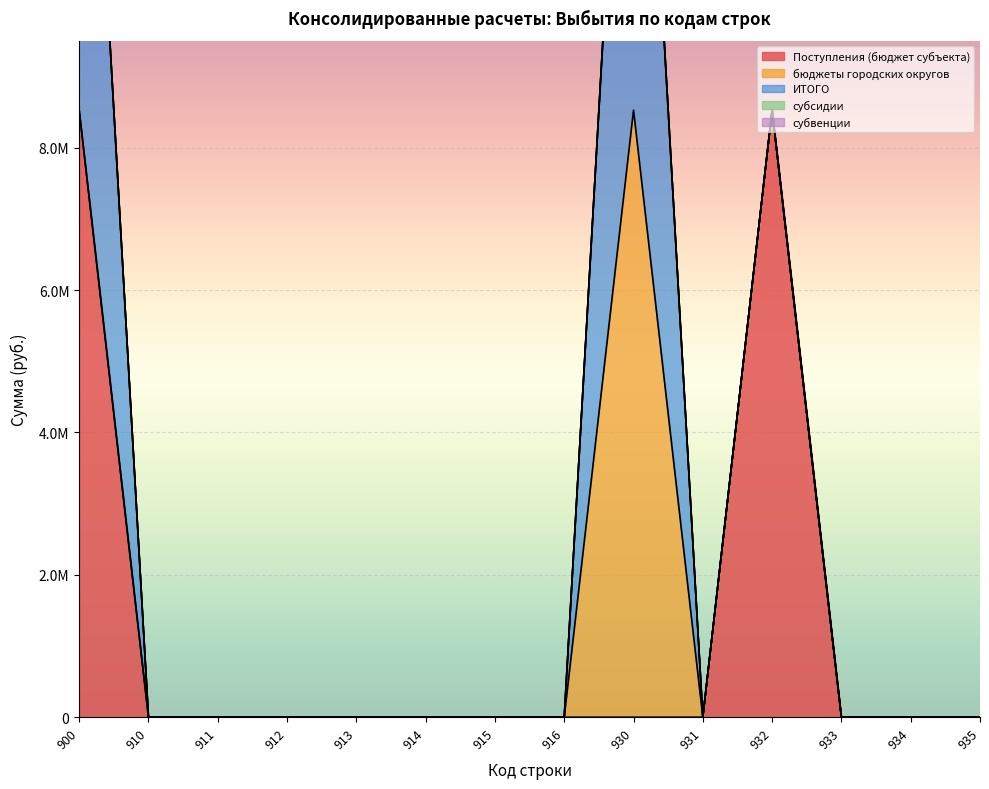

Which label corresponds to the largest value in the chart?

900